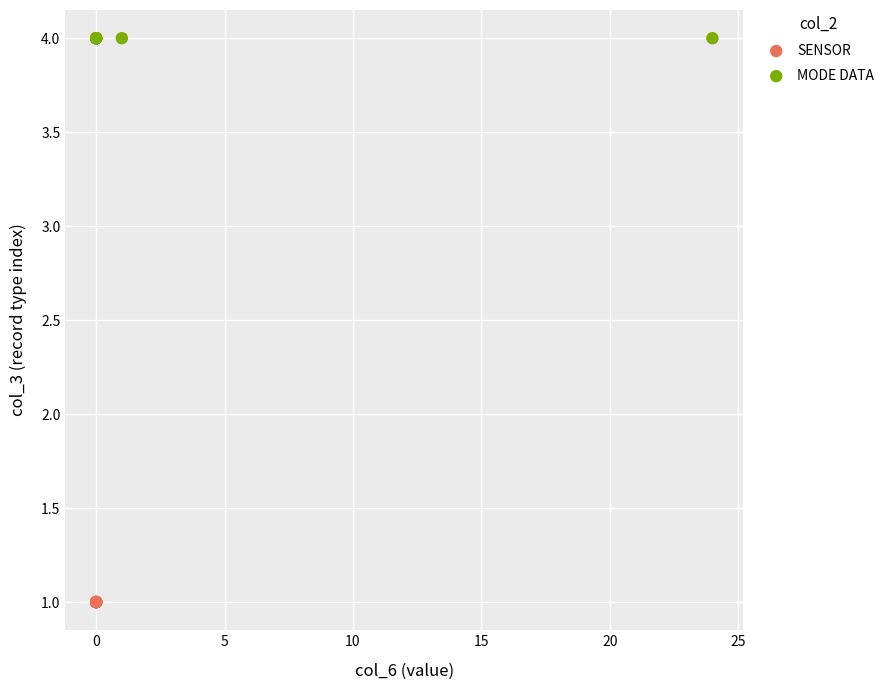

Which series contains the highest Y value?

MODE DATA